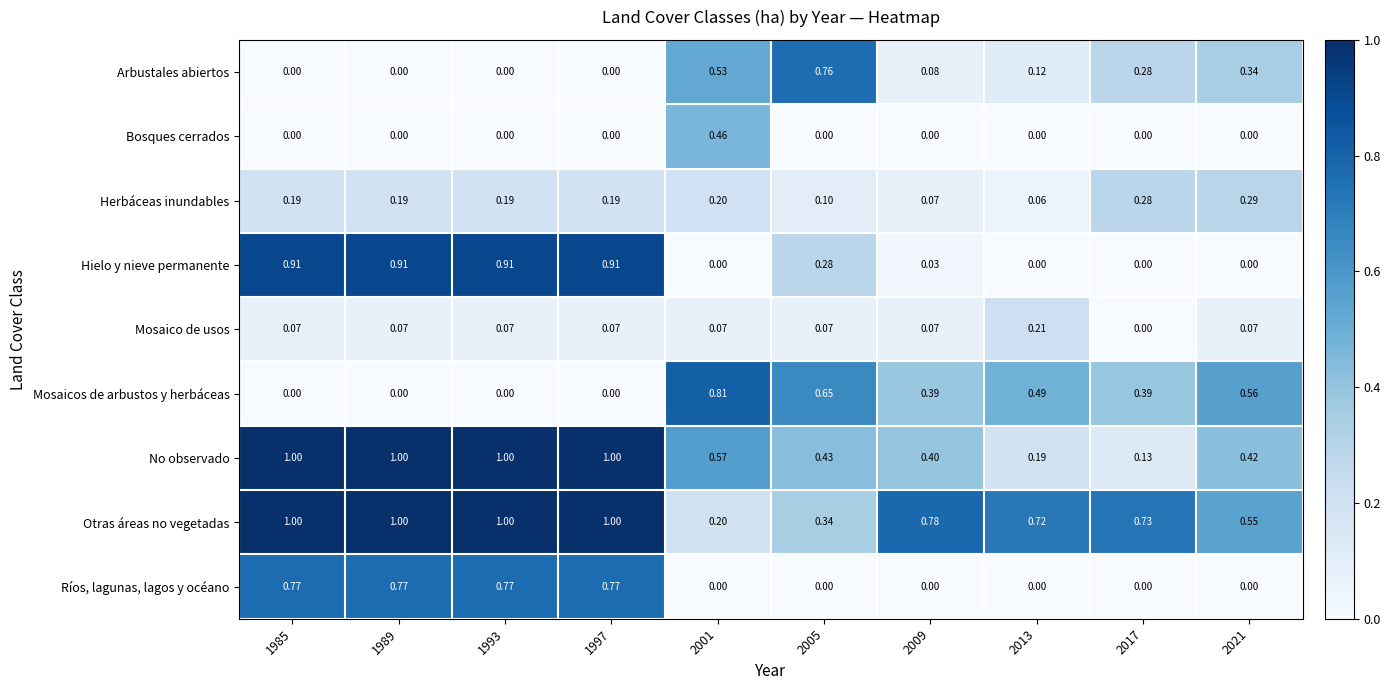

Which series has the largest total across all categories?

Otras áreas no vegetadas